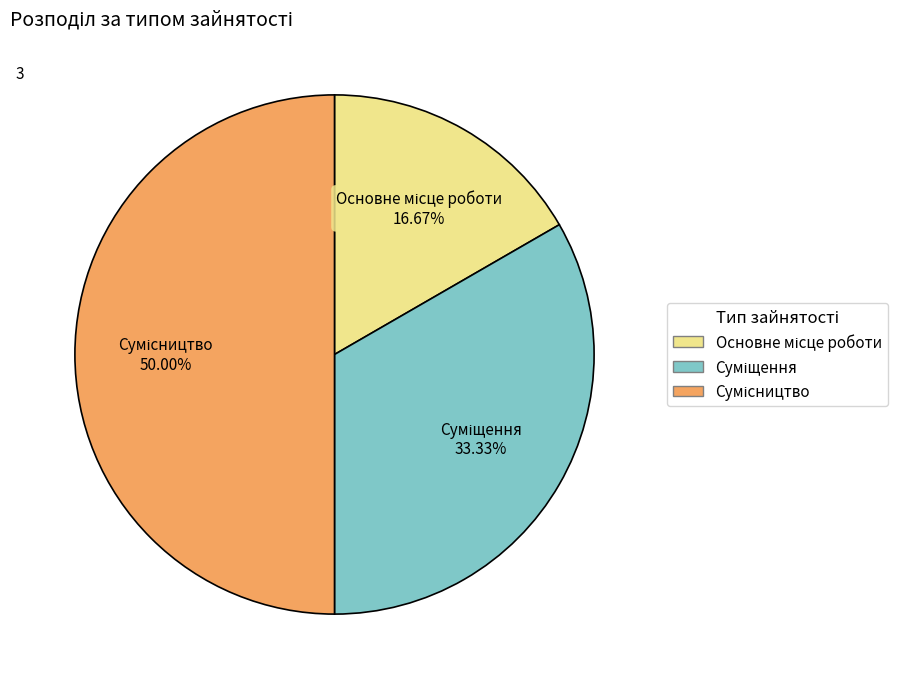

How many segments does this pie chart have?

3